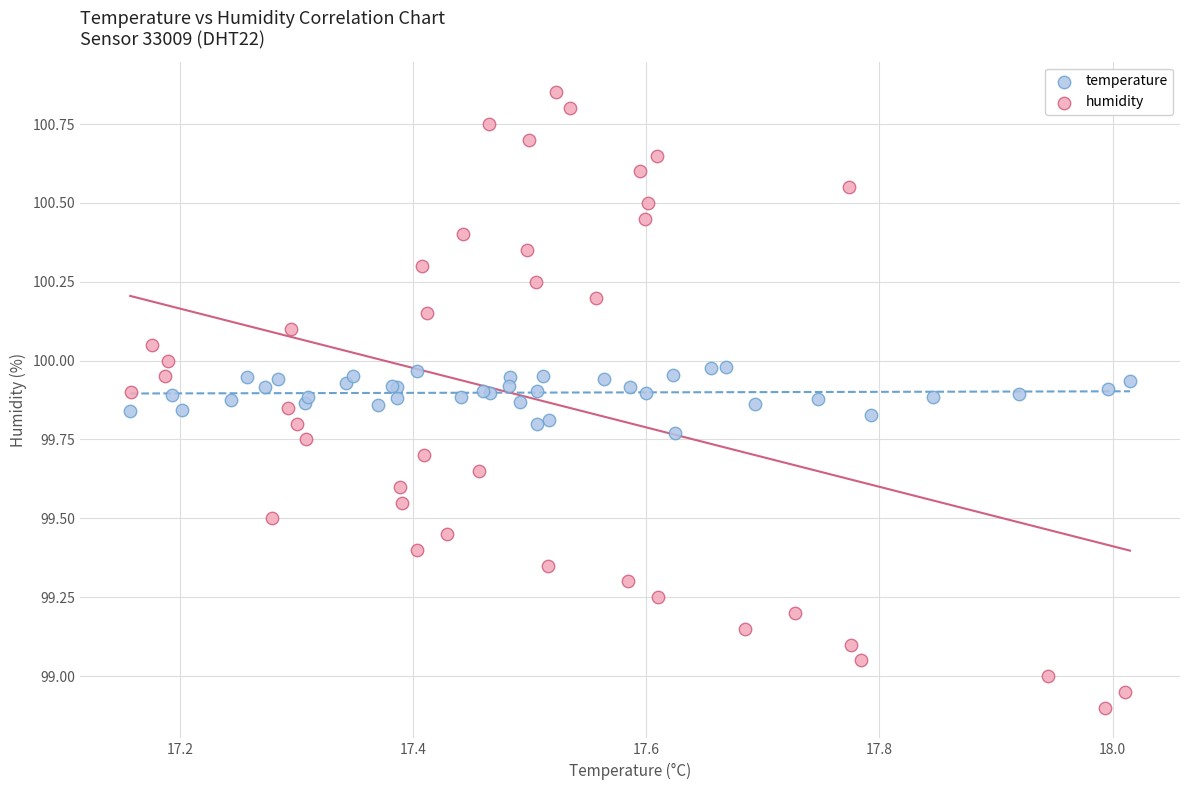

Which series has the largest Y range (max minus min)?

humidity